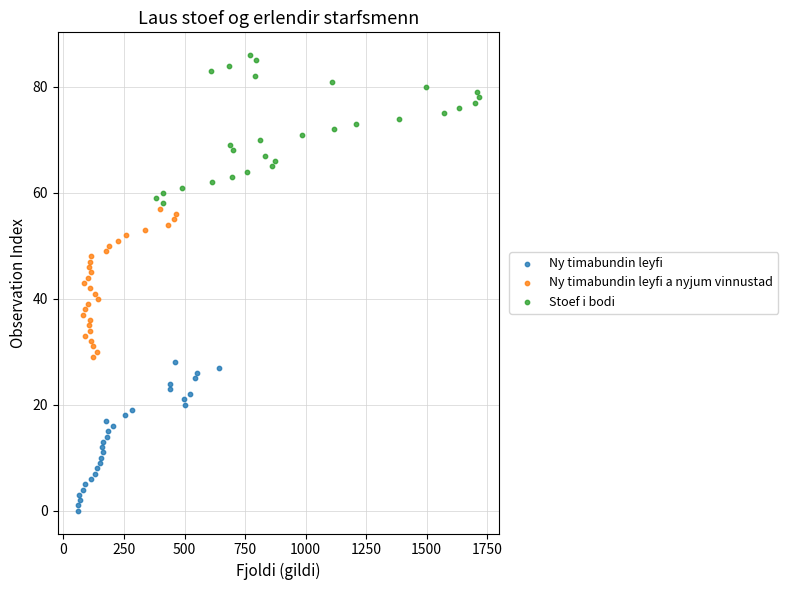

Which series contains the highest Y value?

Stoef i bodi